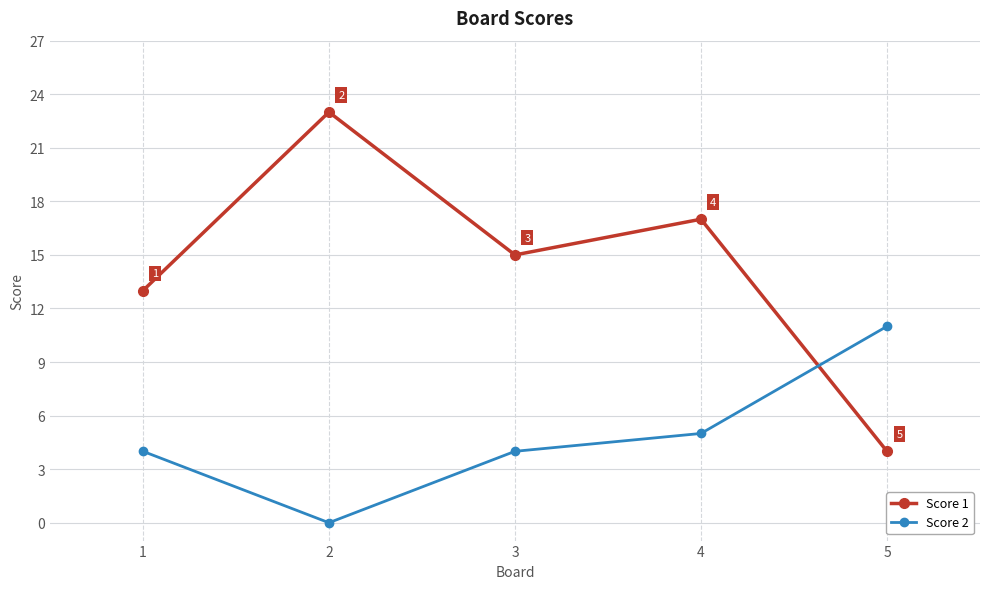

Where do Score 1 and Score 2 first cross each other?

4 and 5